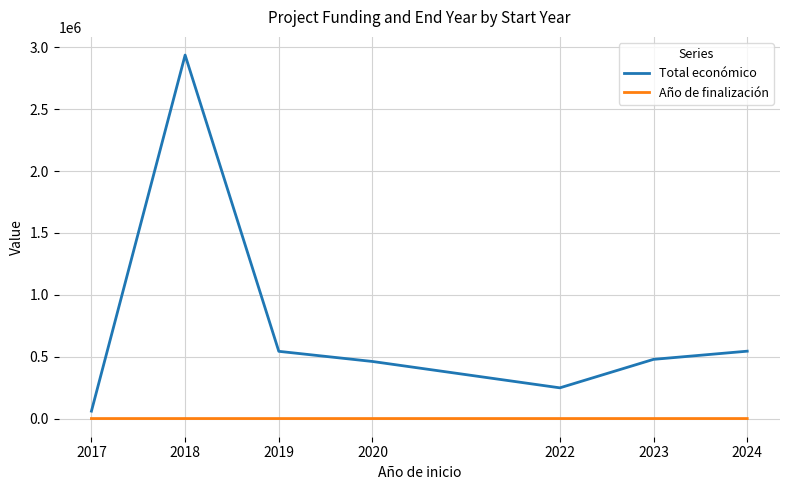

List the series in order of their overall mean, highest first.

Total económico, Año de finalización